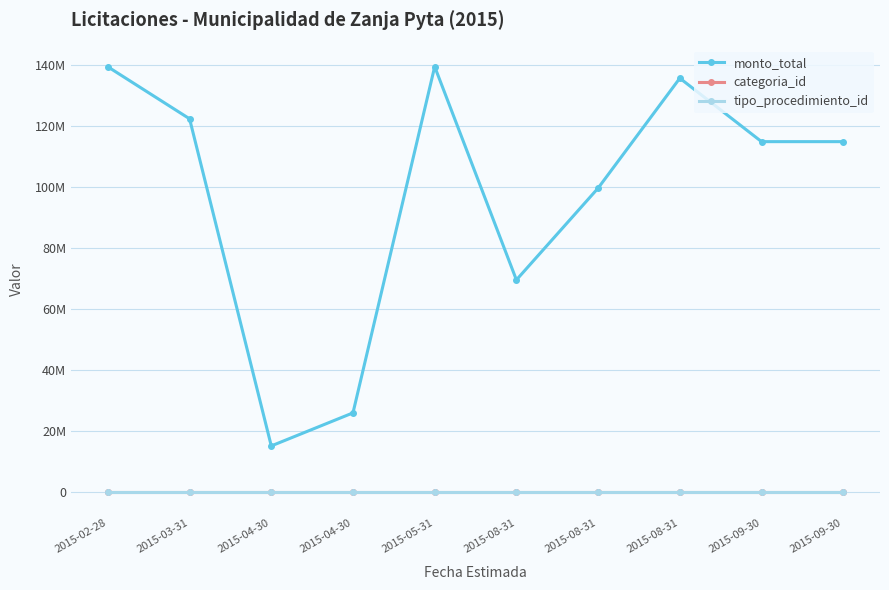

What are all the series names shown in the legend?

monto_total, categoria_id, tipo_procedimiento_id